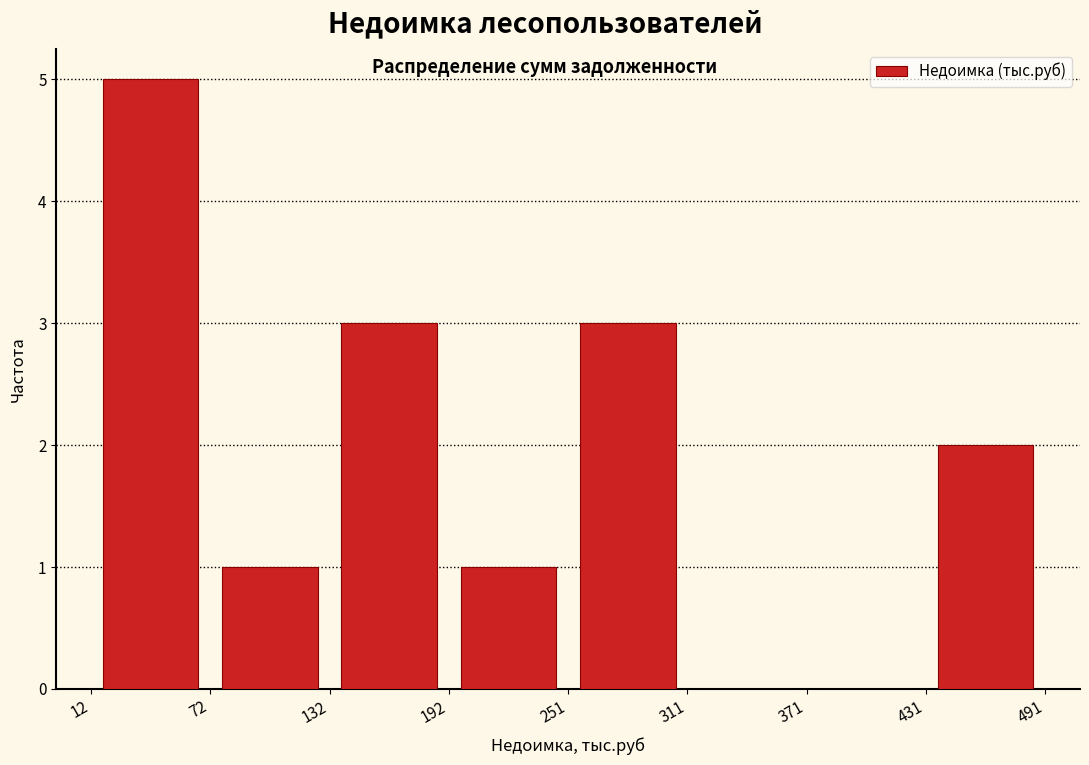

Reading left to right, list every bar in this chart as the range it spans on the x-axis followed by its height. The values are not printed on the chart, so give them approximately, as read against the axis.

12 to 72: 5
72 to 132: 1
132 to 192: 3
192 to 251: 1
251 to 311: 3
311 to 371: 0
371 to 431: 0
431 to 491: 2